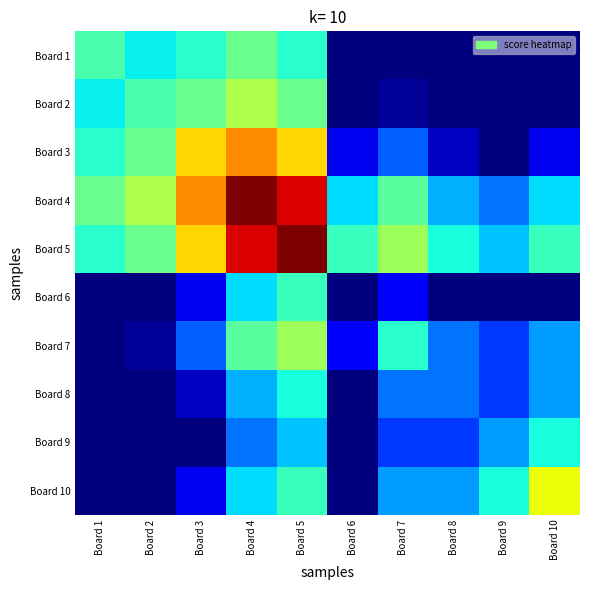

What is the difference between the highest and lowest values at Board 5?

17.0